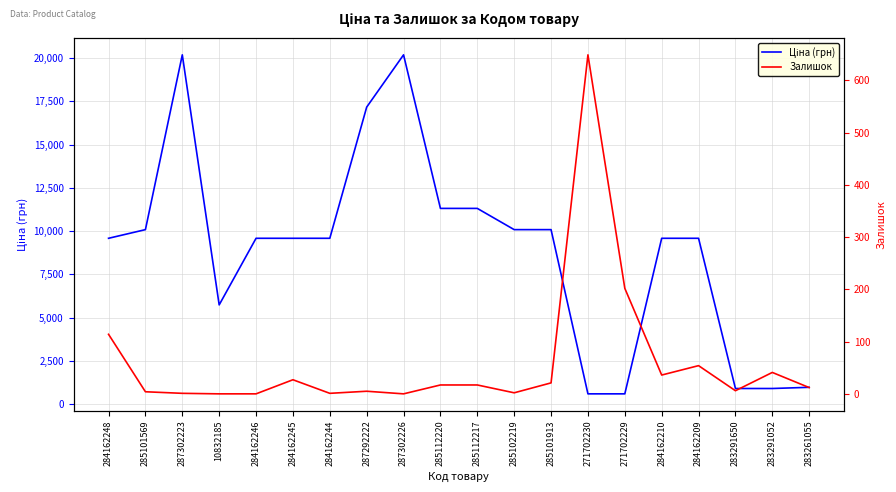

Is this an area chart (filled region under the line)?

No